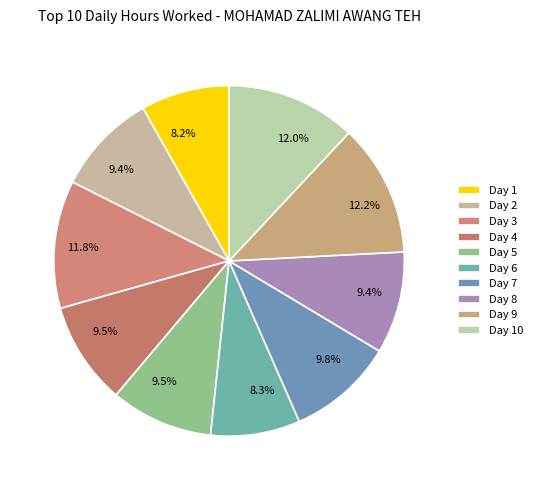

To the nearest percent, what is the difference between the Day 7 and Day 3 slice percentages?

2%